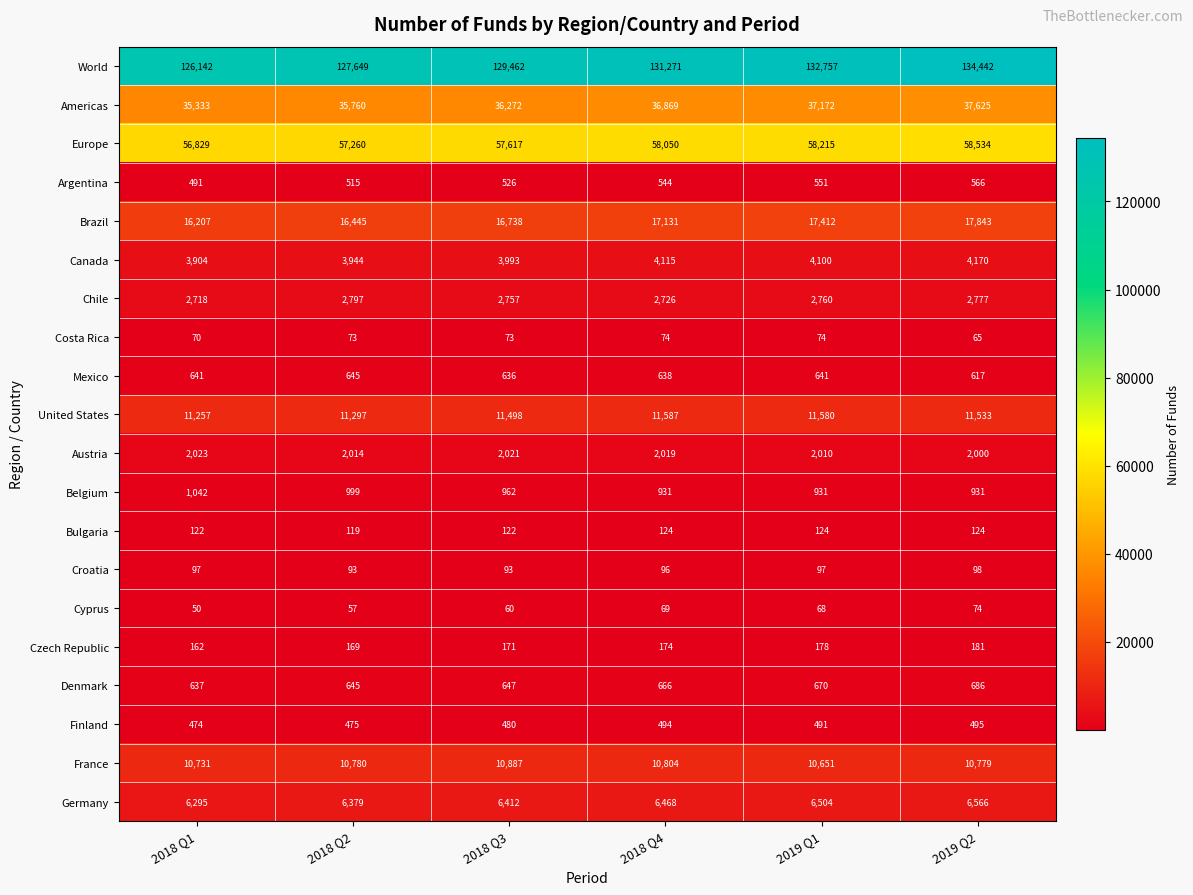

What is the sum of all Denmark values?

3951